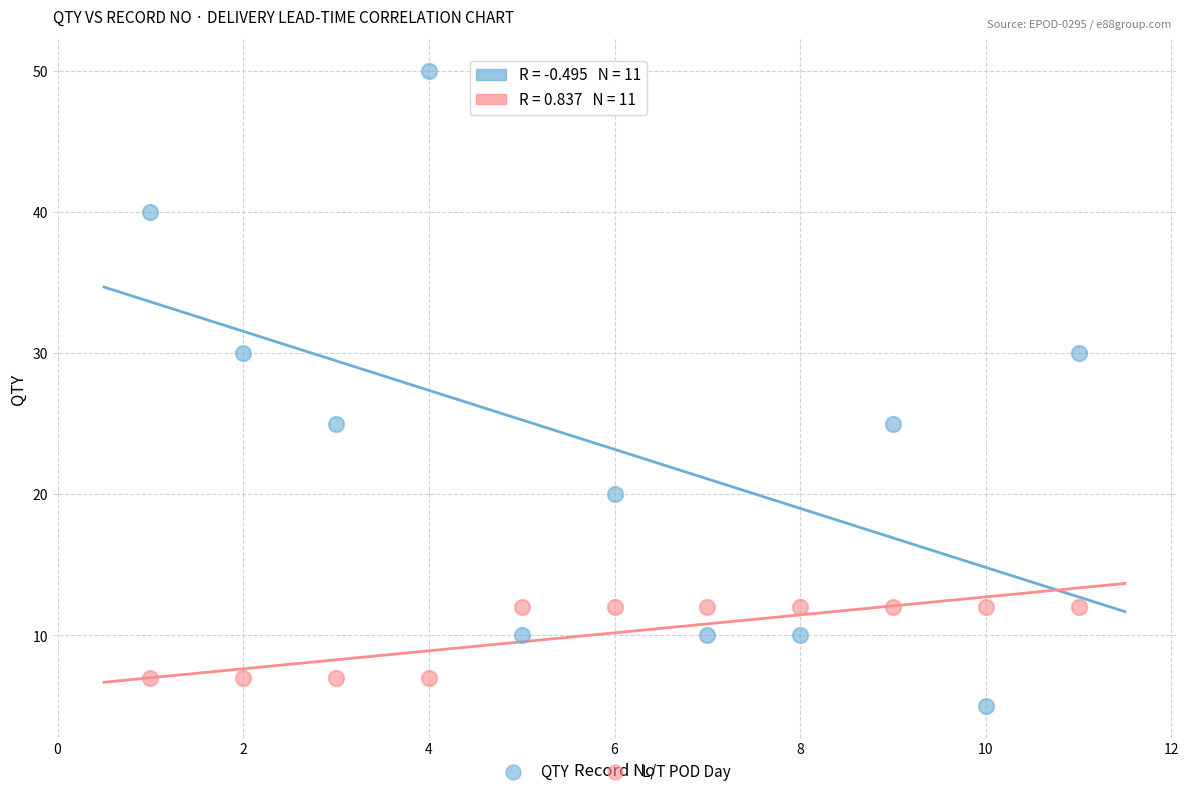

Across all data points, what is the range of Y values (max minus min)?

45